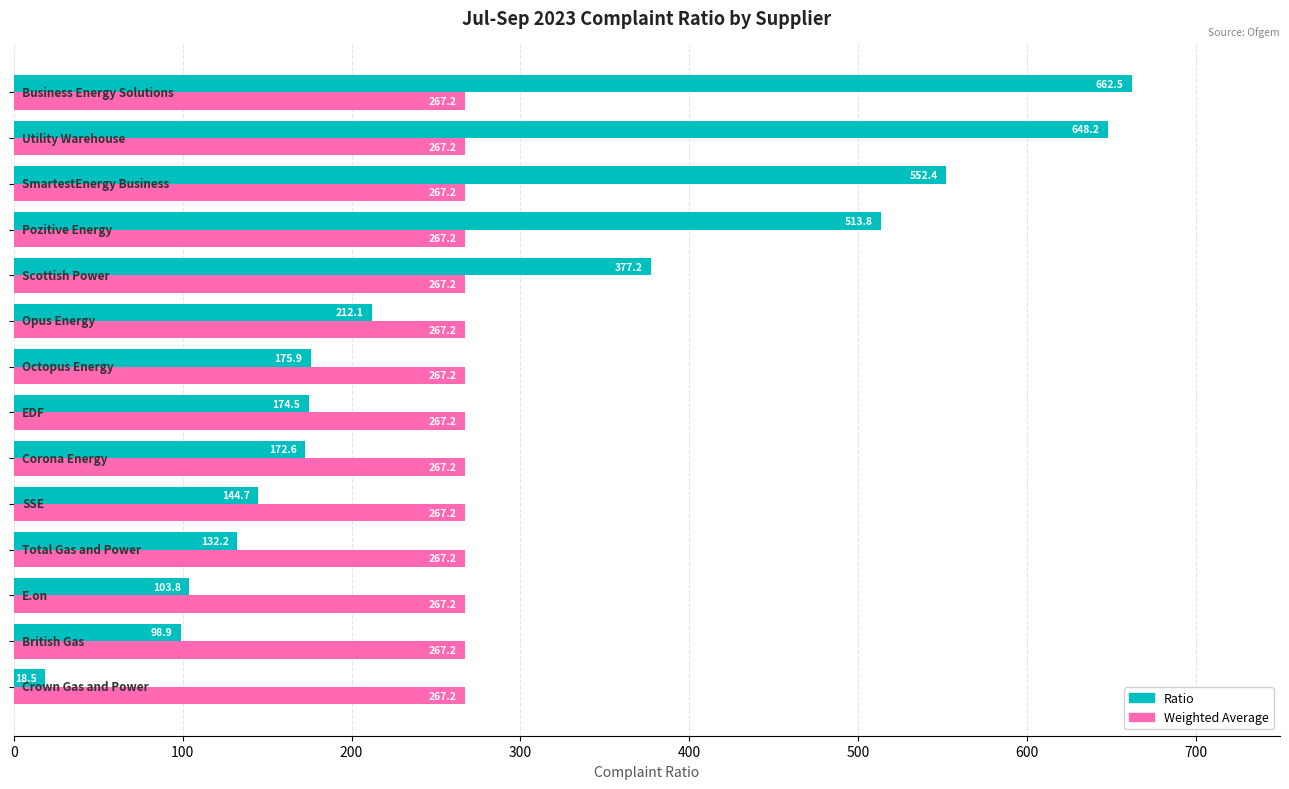

Which series has the largest total across all categories?

Ratio